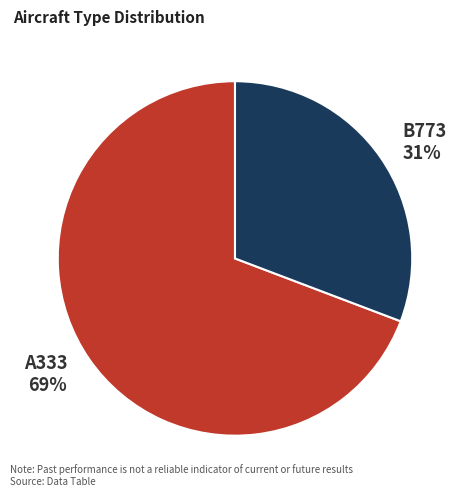

What is the largest slice in the pie chart?

A333